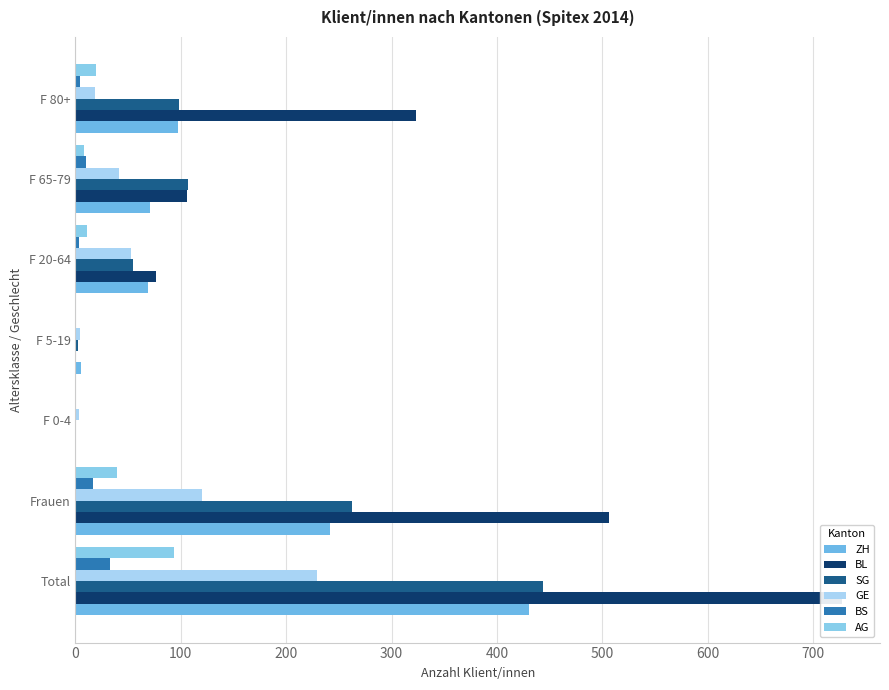

What is the spread (max minus min) of values at F 5-19?

5